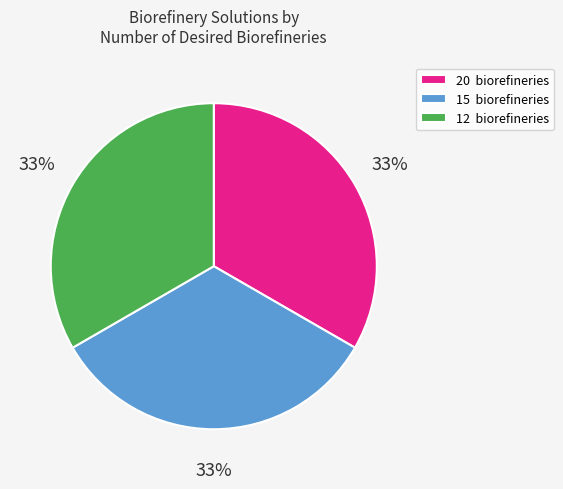

To the nearest percent, what is the average slice percentage?

33%